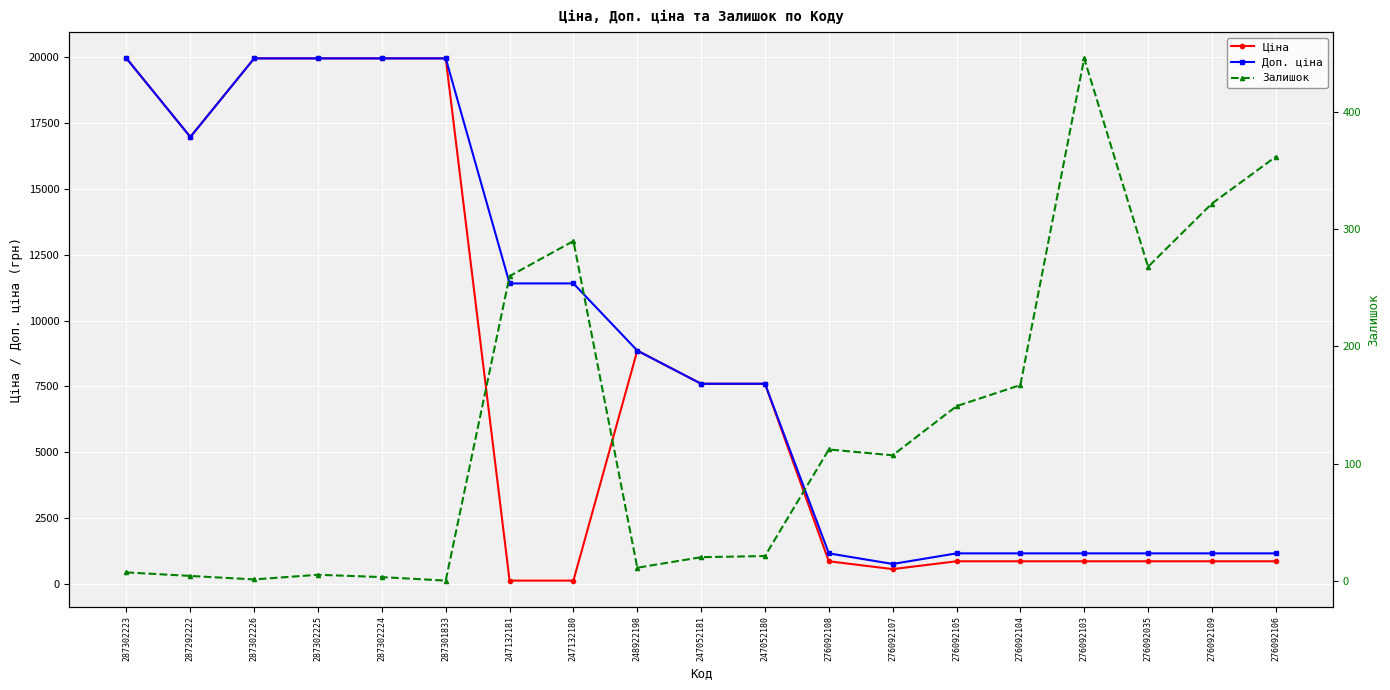

Reading right to left, what are all the values shown in this chart?

Ціна: 276092106=848.4	276092109=848.4	276092035=848.4	276092103=848.4	276092104=848.4	276092105=848.4	276092107=551.5	276092108=848.4	247052180=7596.5	247052181=7596.5	248922198=8856.7	247132180=114.1	247132181=114.1	287301833=19964.2	287302224=19964.2	287302225=19964.2	287302226=19964.2	287292222=16976.3	287302223=19964.2
Доп. ціна: 276092106=1149.7	276092109=1149.7	276092035=1149.7	276092103=1149.7	276092104=1149.7	276092105=1149.7	276092107=747.0	276092108=1149.7	247052180=7596.5	247052181=7596.5	248922198=8856.7	247132180=11410.0	247132181=11410.0	287301833=19964.2	287302224=19964.2	287302225=19964.2	287302226=19964.2	287292222=16976.3	287302223=19964.2
Залишок: 276092106=362.0	276092109=322.0	276092035=268.0	276092103=446.0	276092104=167.0	276092105=149.0	276092107=107.0	276092108=112.0	247052180=21.0	247052181=20.0	248922198=11.0	247132180=290.0	247132181=260.0	287301833=0.0	287302224=3.0	287302225=5.0	287302226=1.0	287292222=4.0	287302223=7.0